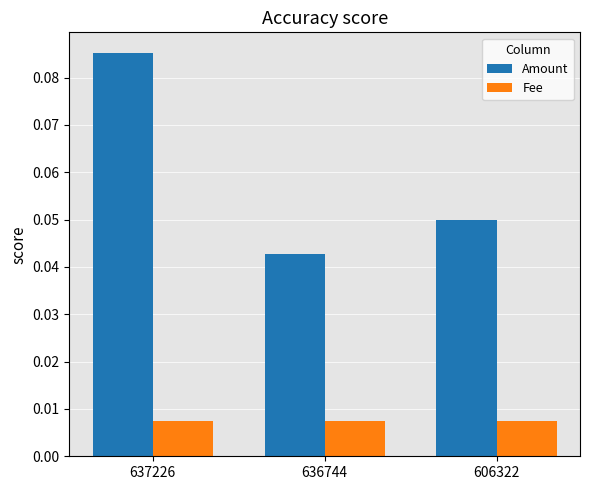

Is the value of Fee at 636744 greater than the value of Amount at 606322?

No